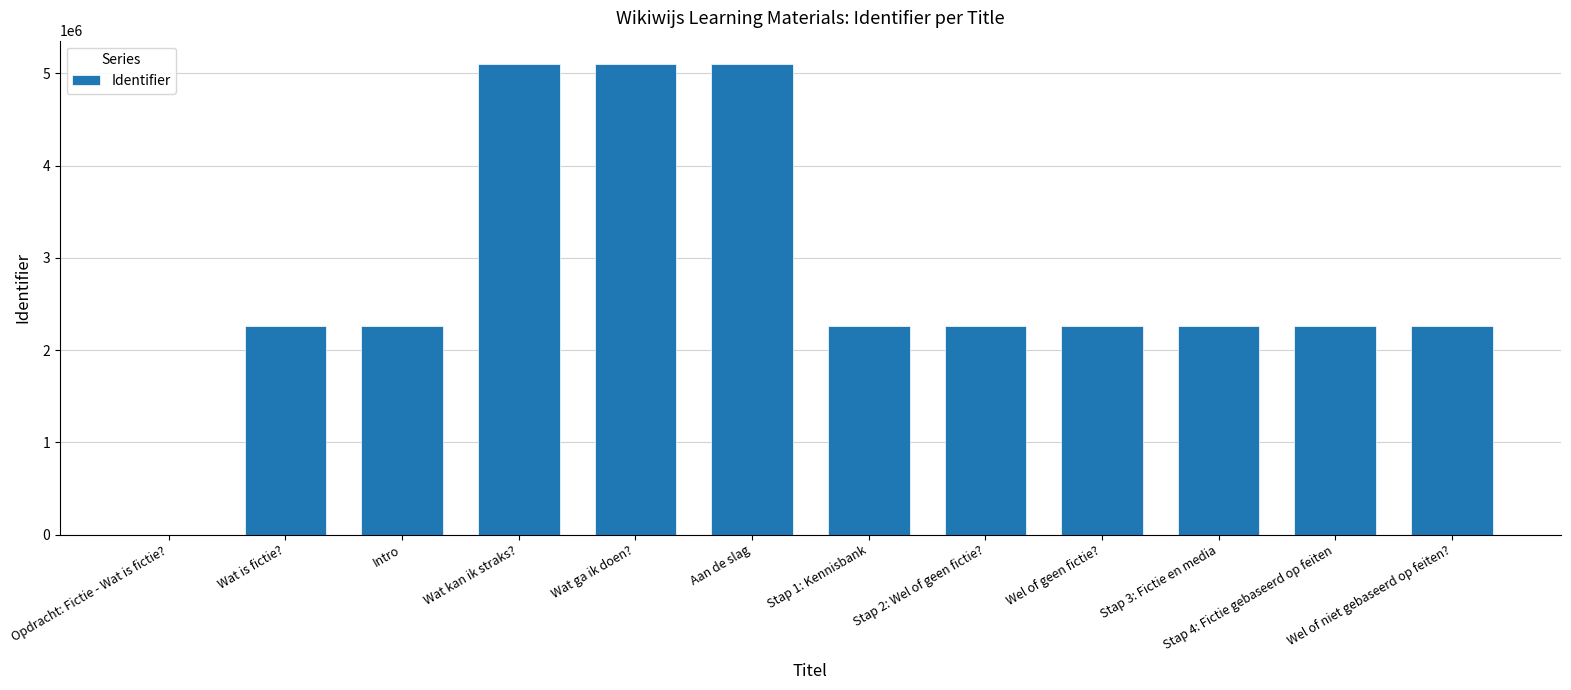

What is the difference between the values at Wat is fictie? and Stap 1: Kennisbank?

8